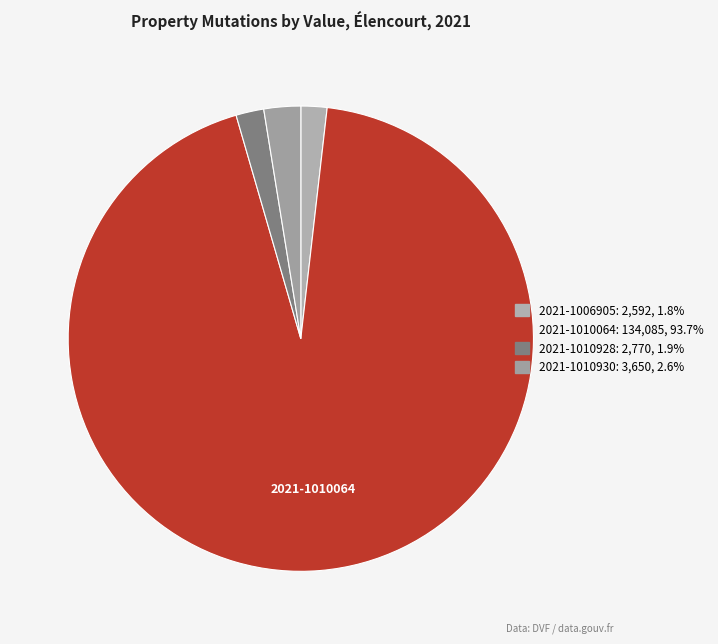

How many slices are in this pie chart?

4